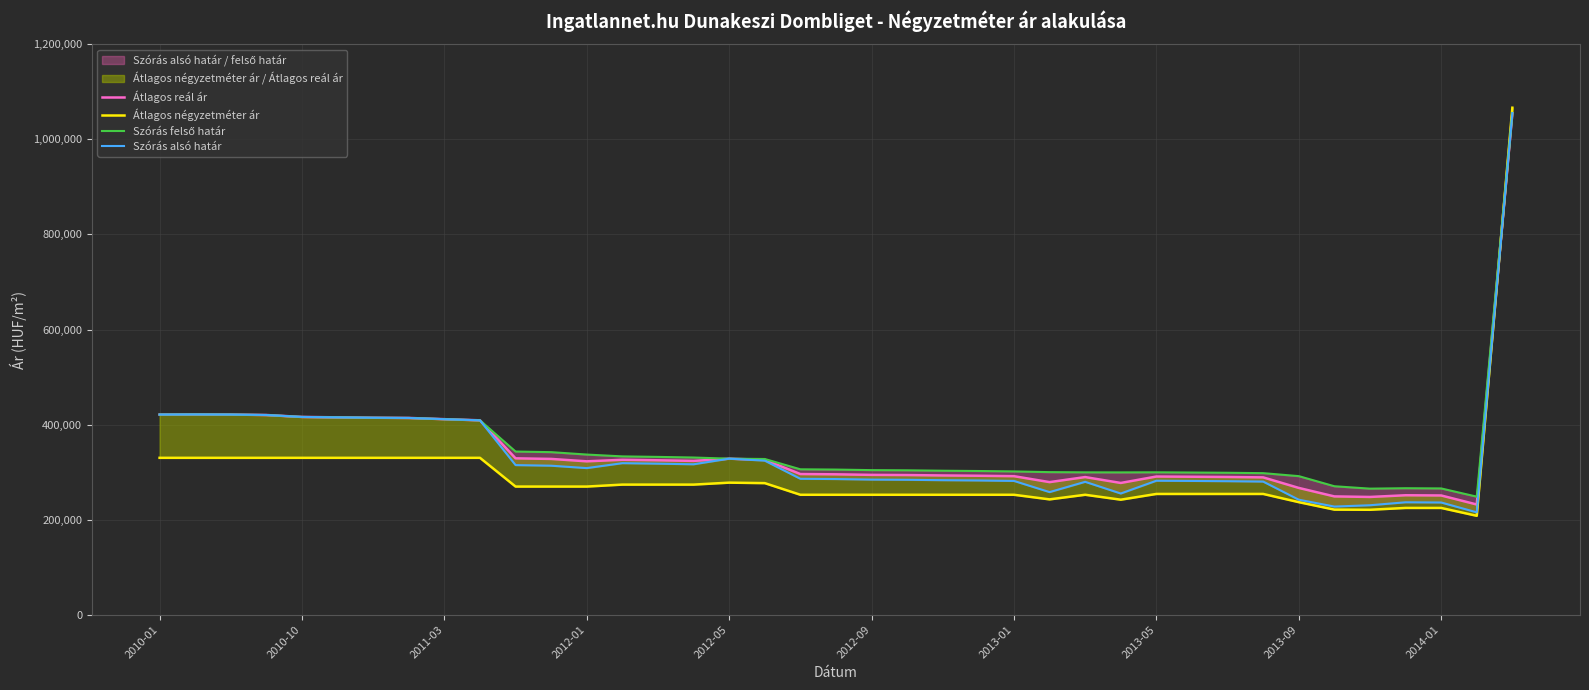

What is the sum of all Átlagos reál ár values?

13383799